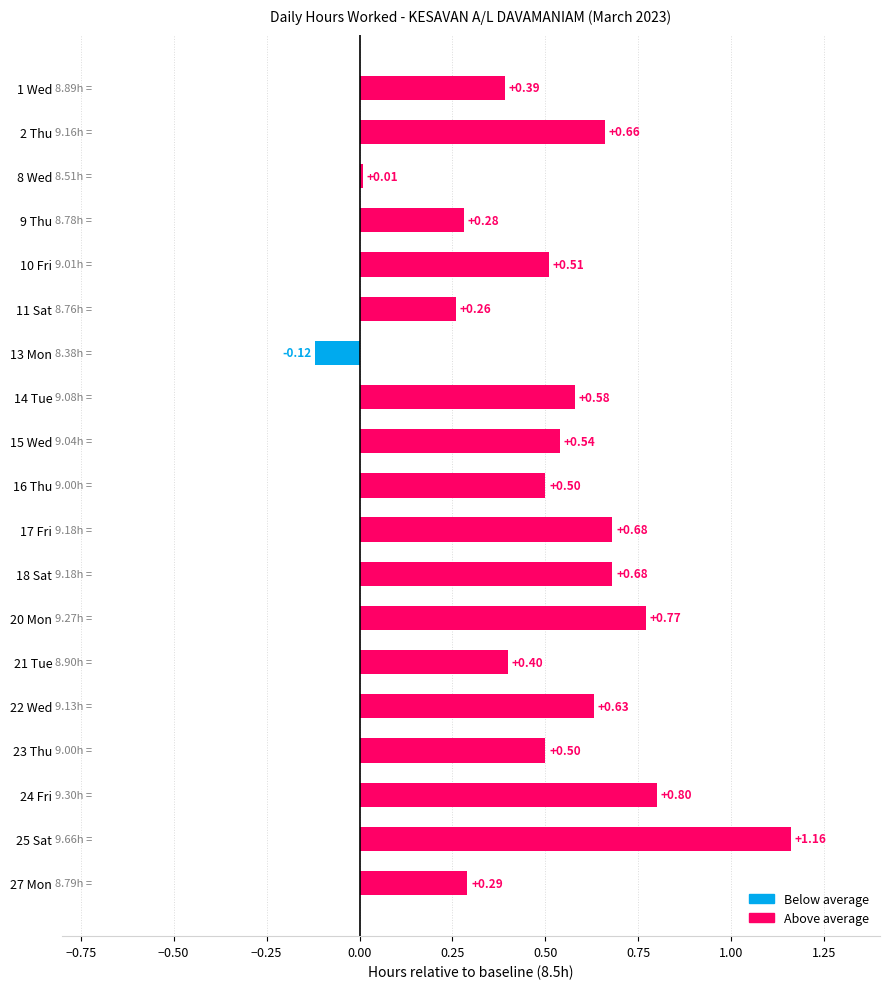

What is the change in value from 11 Sat to 25 Sat?

+0.9